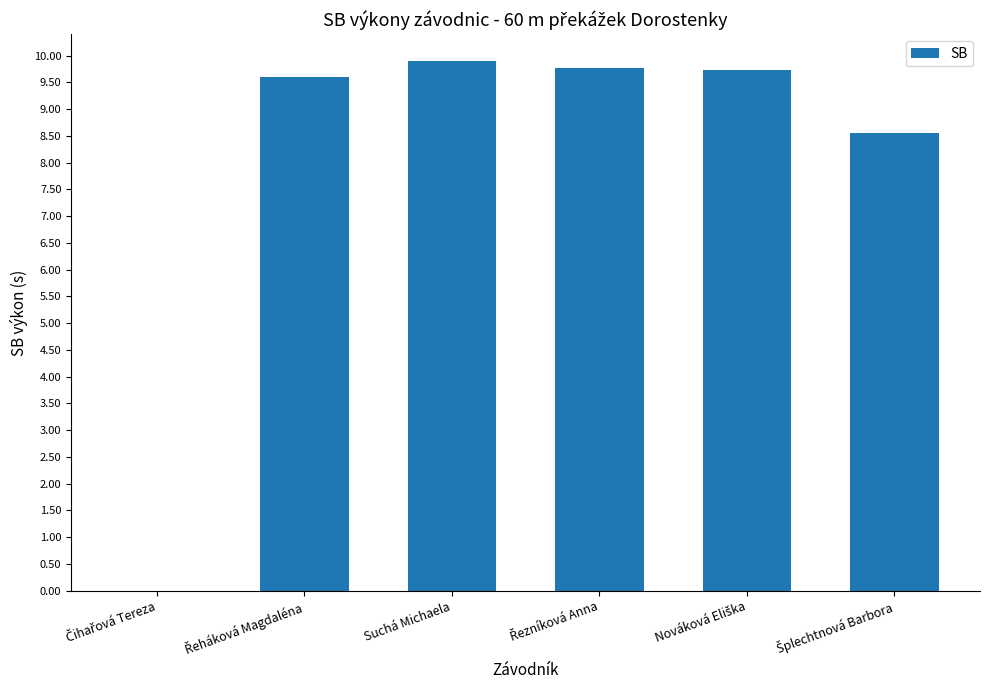

The value at Suchá Michaela is 9.9. True or false?

True